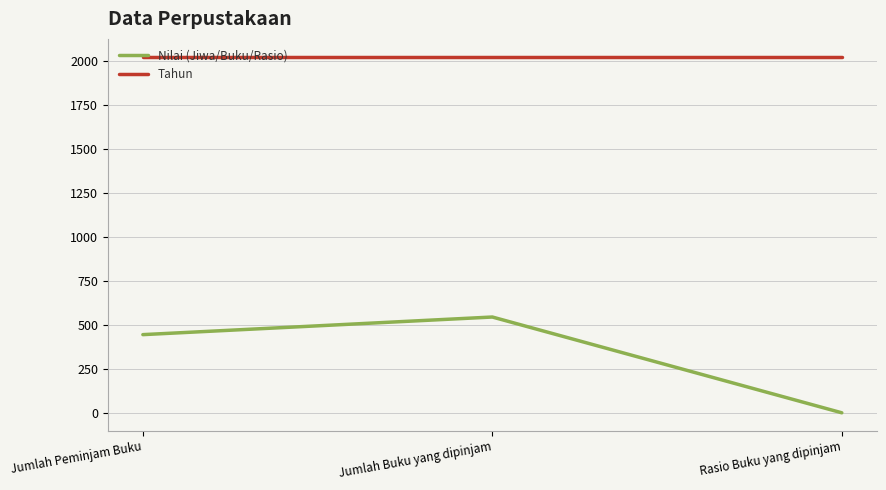

Reading left to right, transcribe all the data shown in this chart.

Nilai (Jiwa/Buku/Rasio): 445.0	545.0	1.2
Tahun: 2023.0	2023.0	2023.0